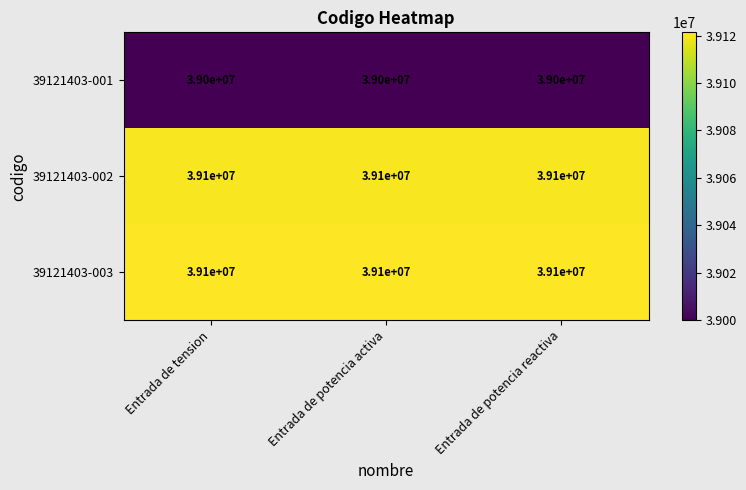

True or false: 39121403-001 has a value of 39000000 at Entrada de tension.

True